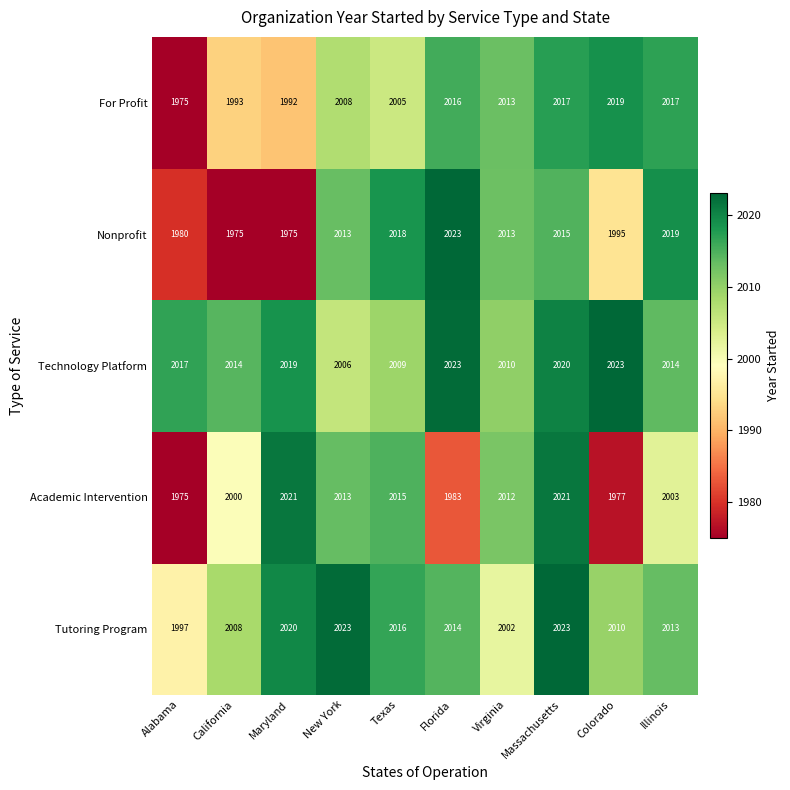

What is the average value of the For Profit series?

2006